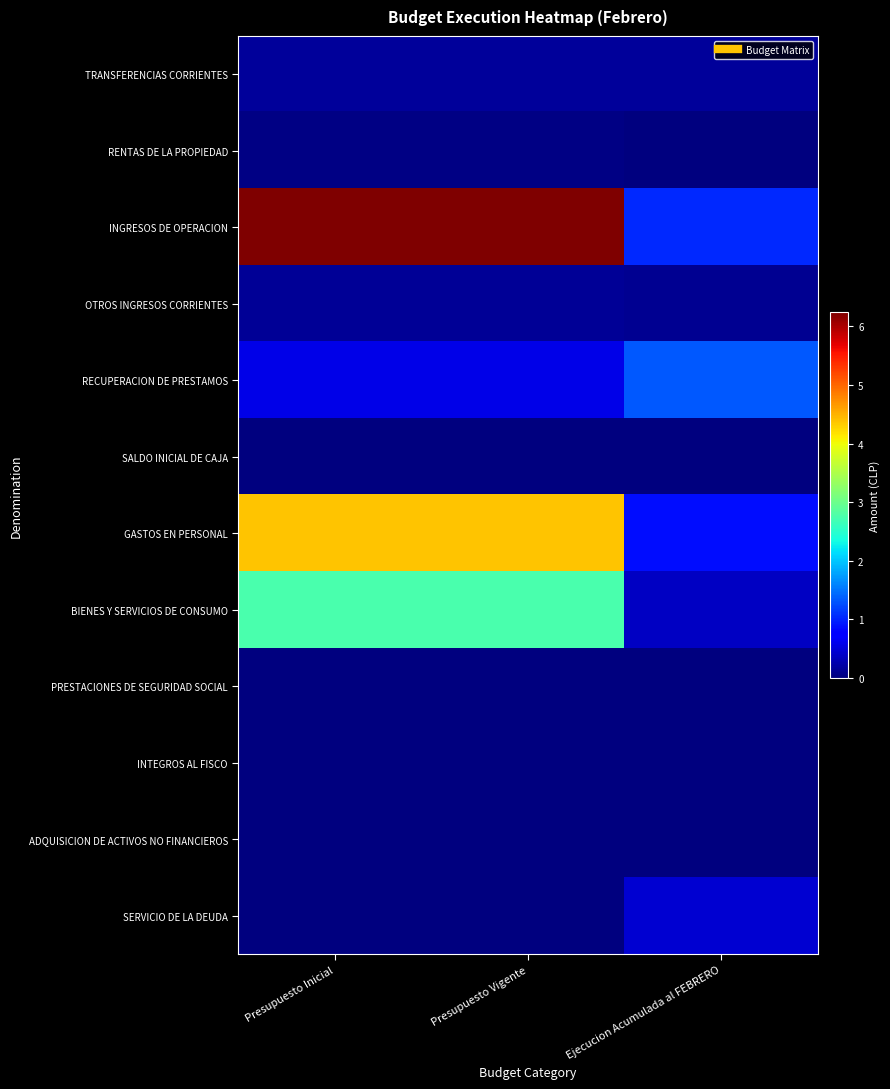

Rank the series at Ejecucion Acumulada al FEBRERO from highest to lowest value.

RECUPERACION DE PRESTAMOS, INGRESOS DE OPERACION, GASTOS EN PERSONAL, SERVICIO DE LA DEUDA, BIENES Y SERVICIOS DE CONSUMO, TRANSFERENCIAS CORRIENTES, OTROS INGRESOS CORRIENTES, RENTAS DE LA PROPIEDAD, PRESTACIONES DE SEGURIDAD SOCIAL, SALDO INICIAL DE CAJA, INTEGROS AL FISCO, ADQUISICION DE ACTIVOS NO FINANCIEROS